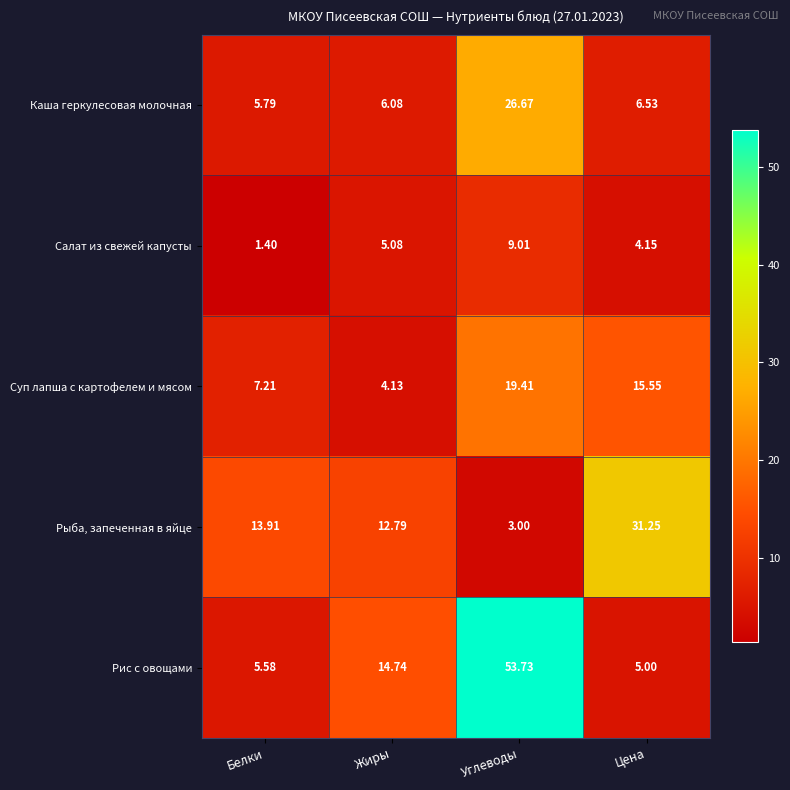

How many distinct data groups are displayed?

5